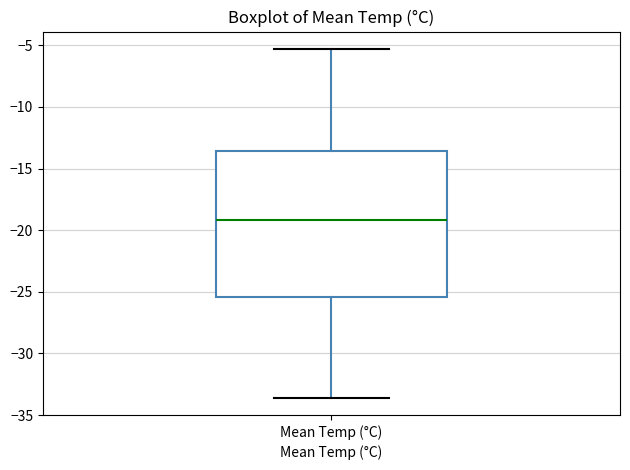

Transcribe this box plot: give where the median line is, the range the box spans, and where the two whiskers end, as read against the y-axis. The values are not printed on the chart, so give them approximately, as read against the axis.

median -19.0, box -25.5 to -13.5, whiskers -33.5 to -5.5